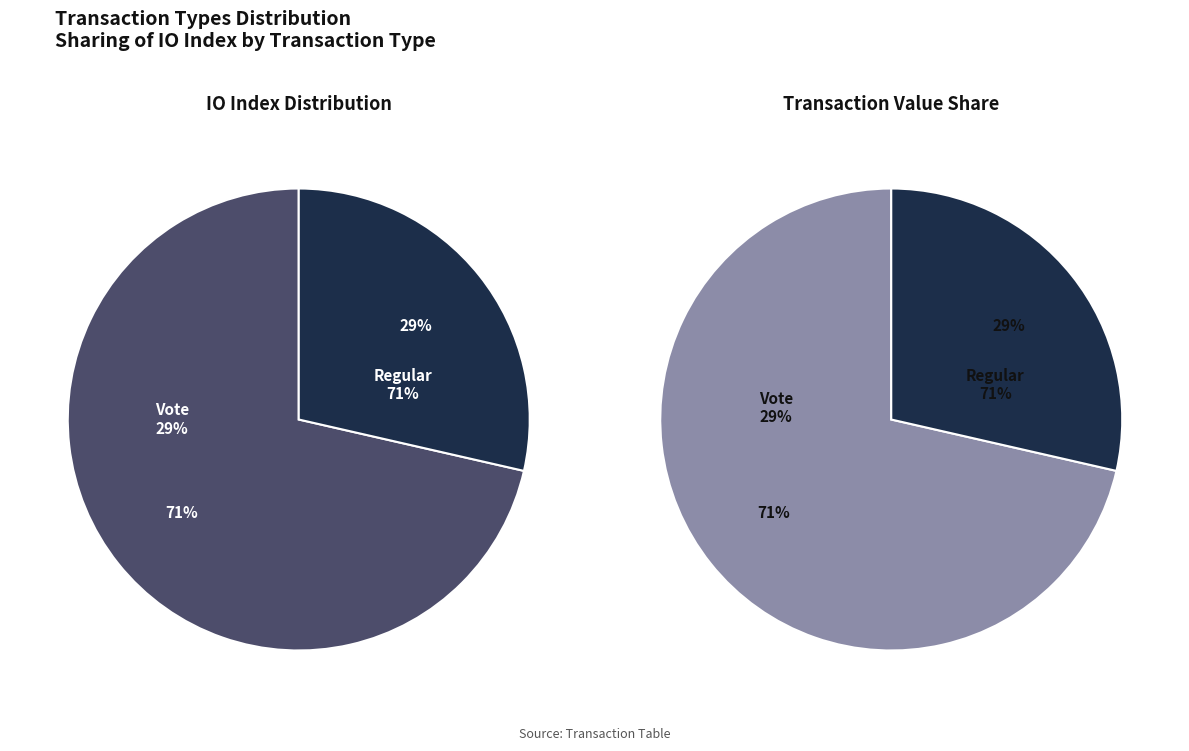

Rank the categories by value from lowest to highest.

Vote (io_index=2), Regular (io_index=5)